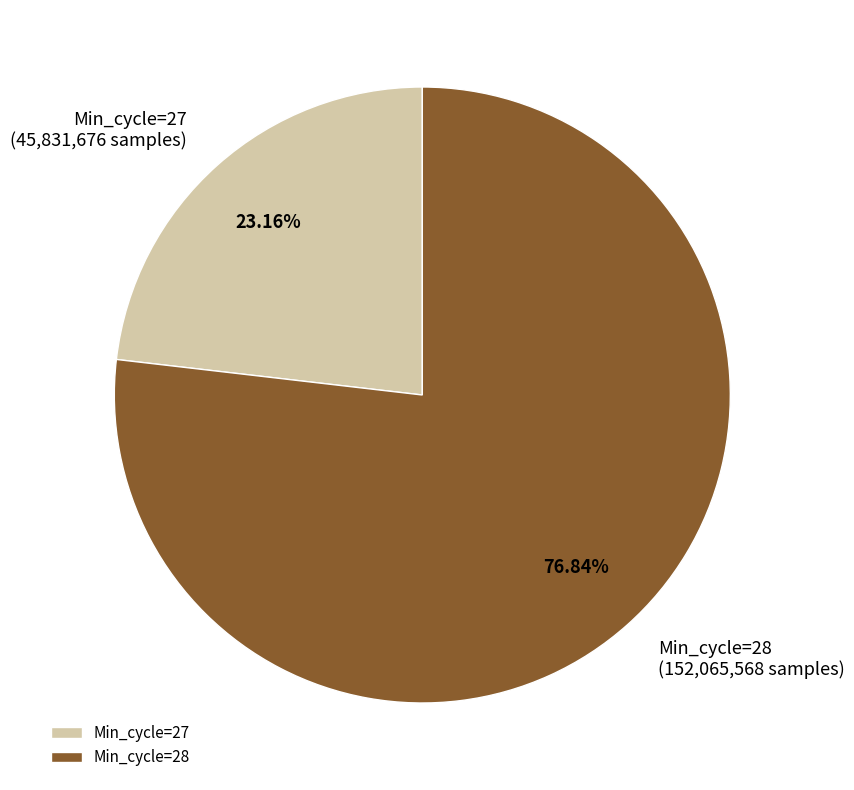

Combined, what portion of the pie is Min_cycle=27 and Min_cycle=28?

100.0%